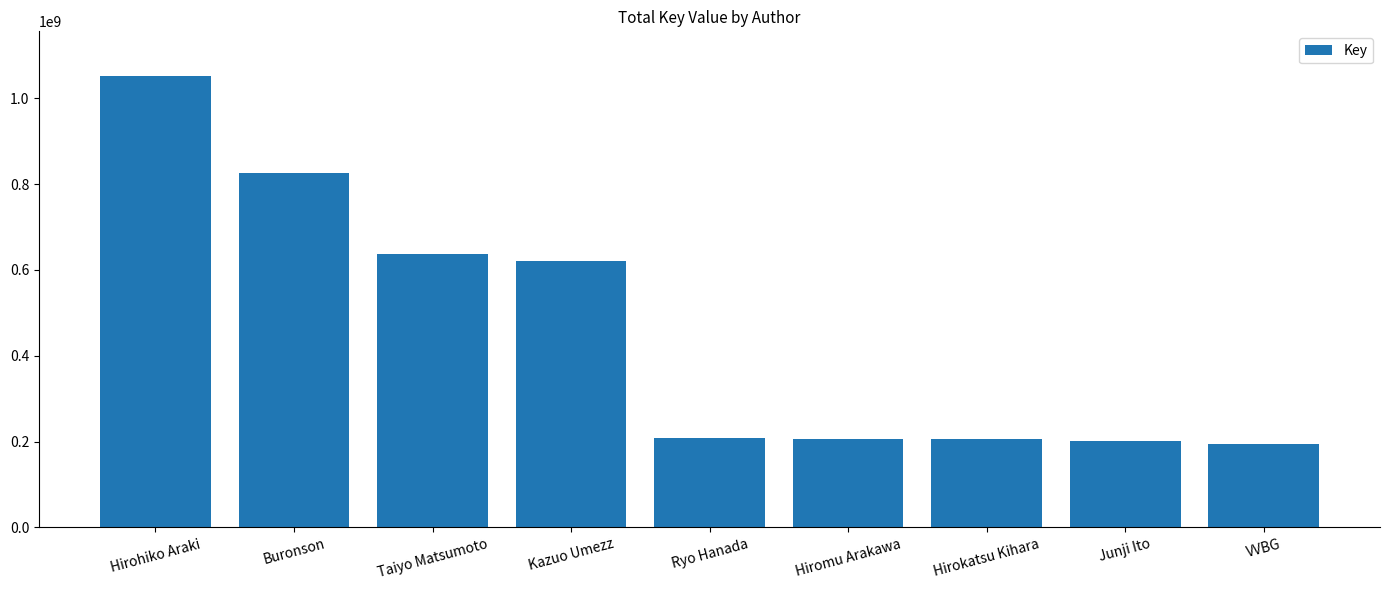

What is the label of the 1st bar from the right?

VVBG